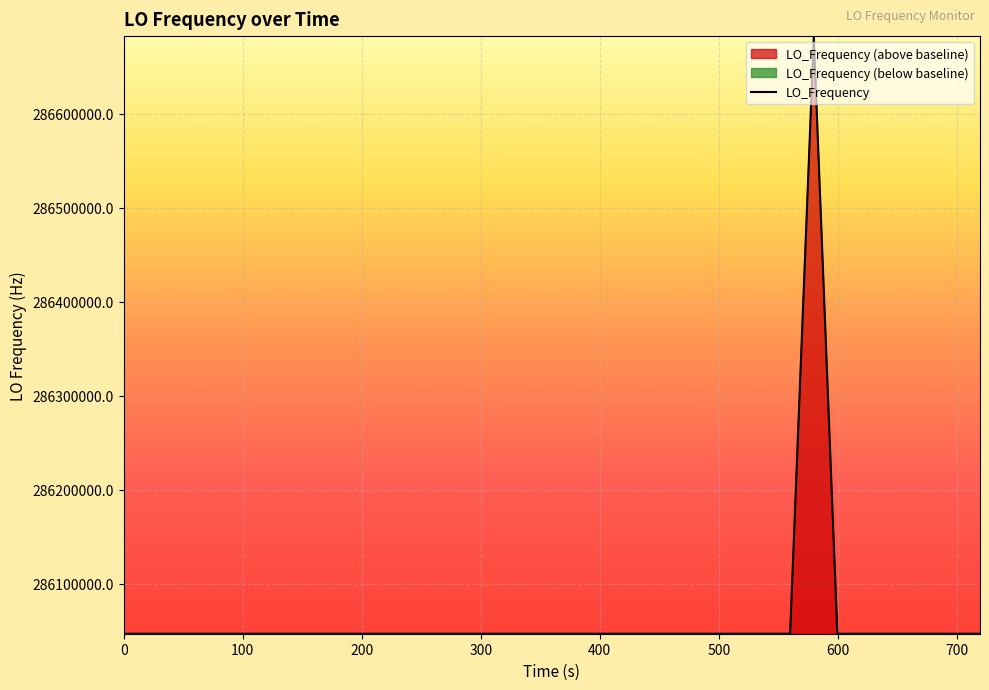

What is the difference between the maximum and second lowest values?

635706.8